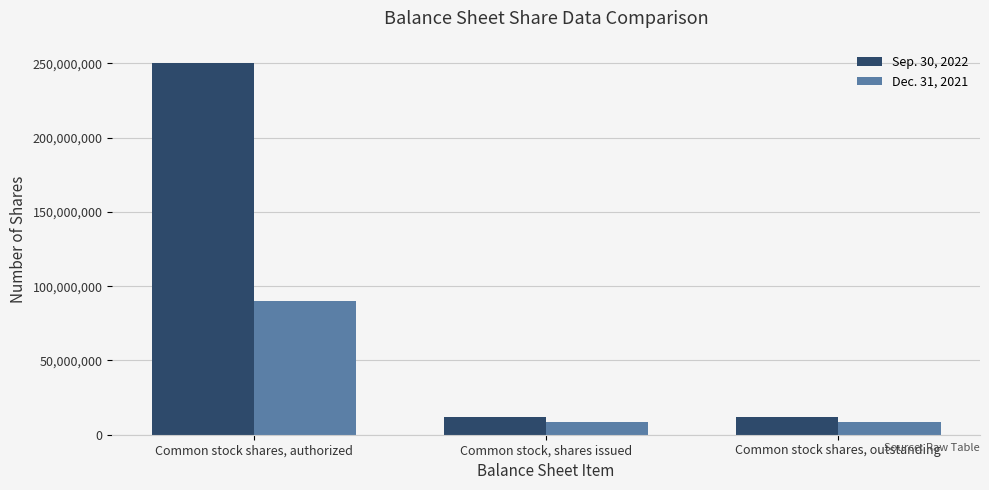

What is the total value across all series at Common stock shares, outstanding?

20430843